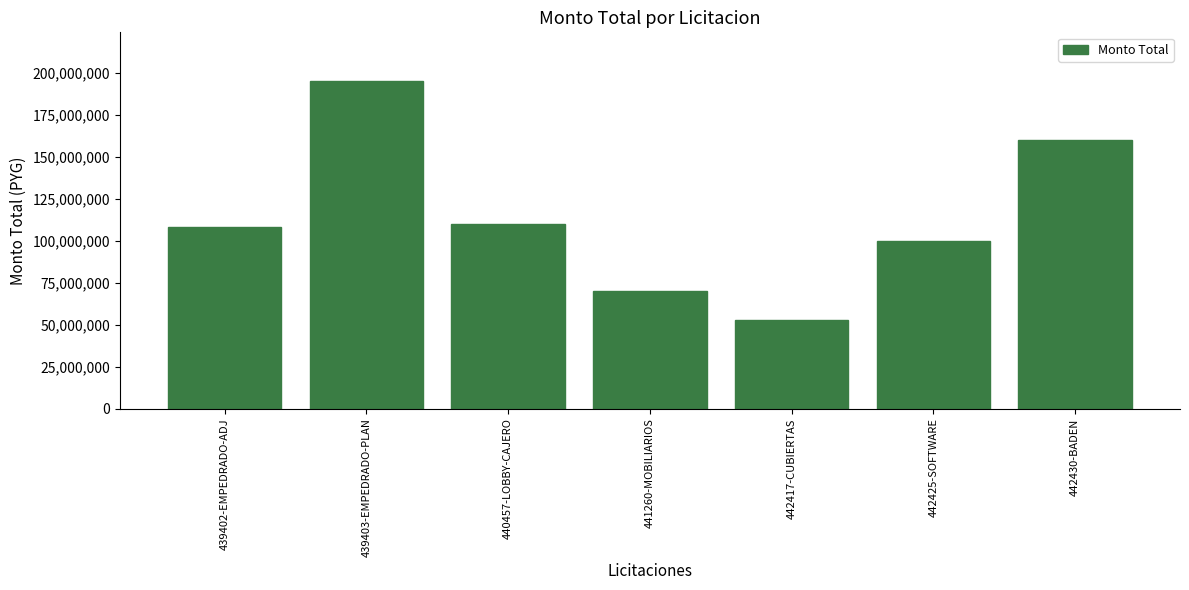

What is the difference between the values at 442417-CUBIERTAS and 442430-BADEN?

107000000